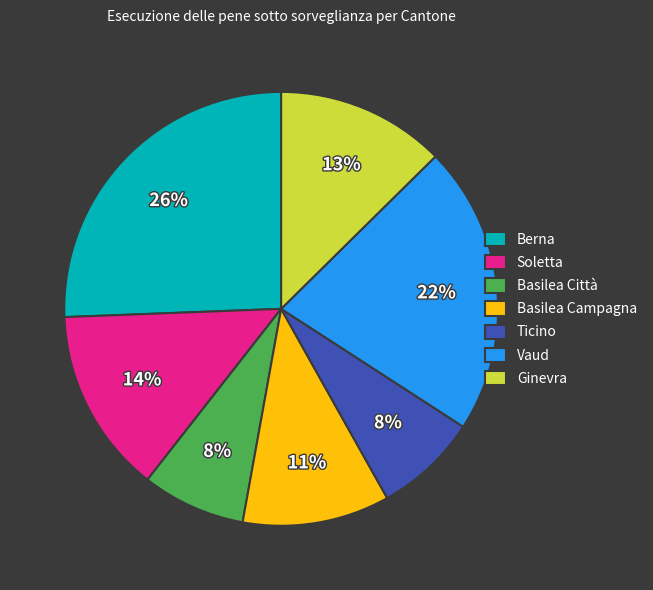

To the nearest percent, what percentage of the pie is Vaud?

22%